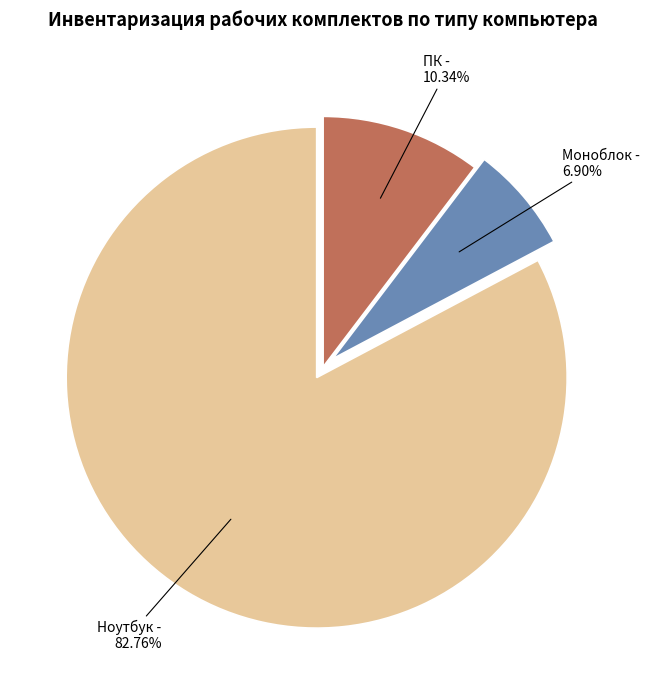

Count the number of slices in the pie.

3